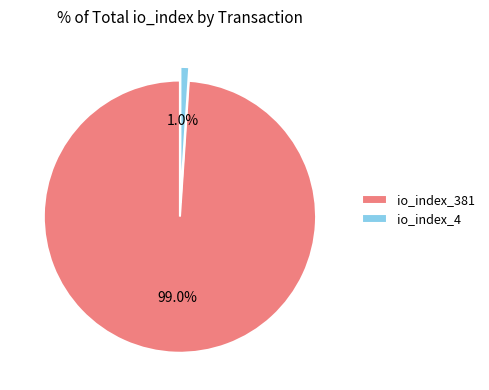

What is the total percentage of io_index_4 and io_index_381?

100.0%